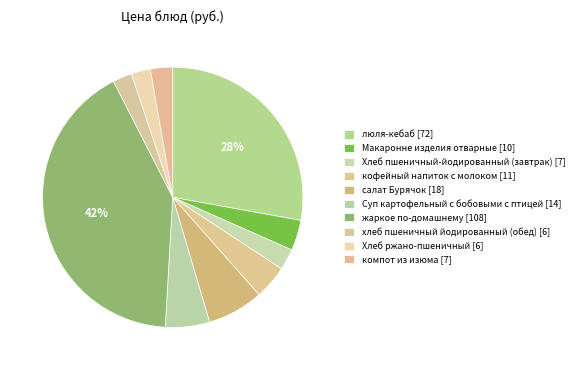

Count the number of slices in the pie.

10